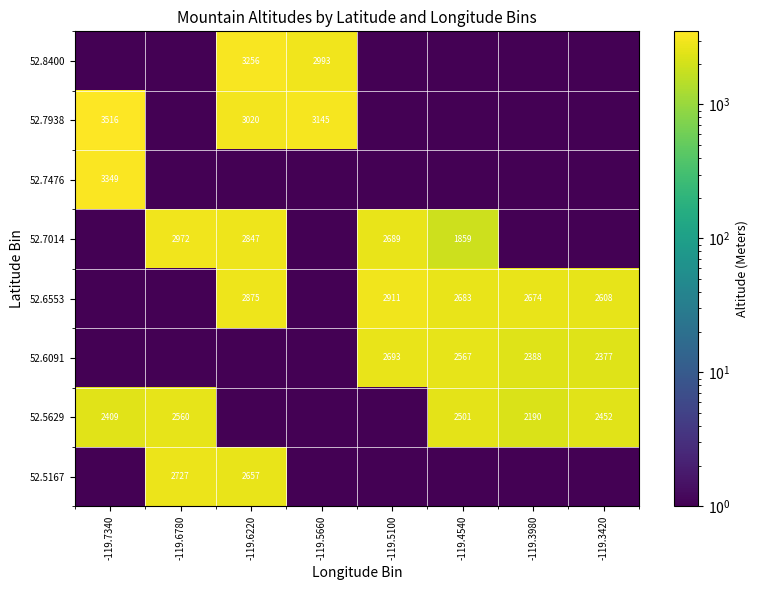

At which category is the sum across all series the highest?

-119.6220